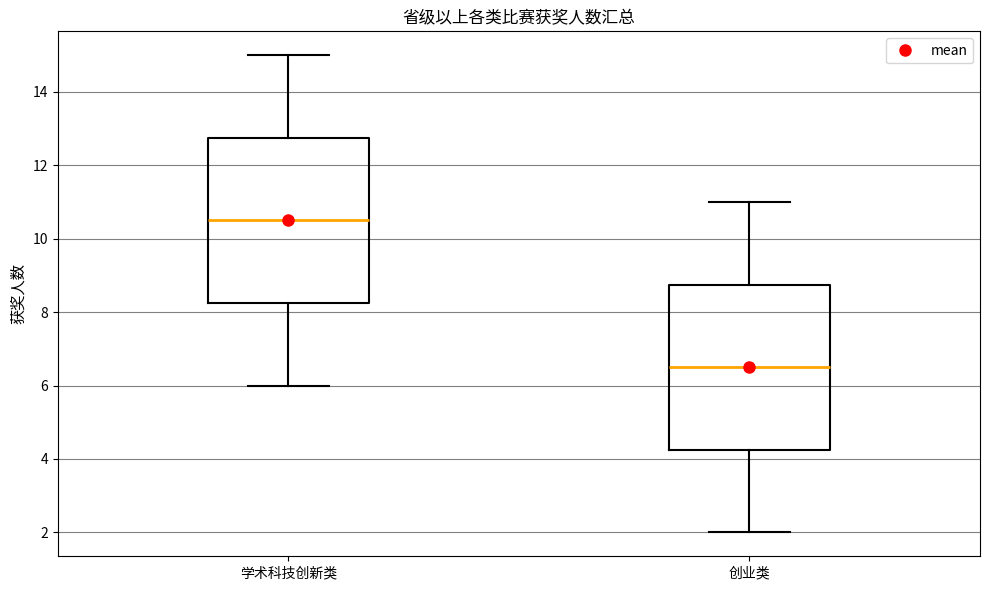

Which box's median line is the highest?

学术科技创新类